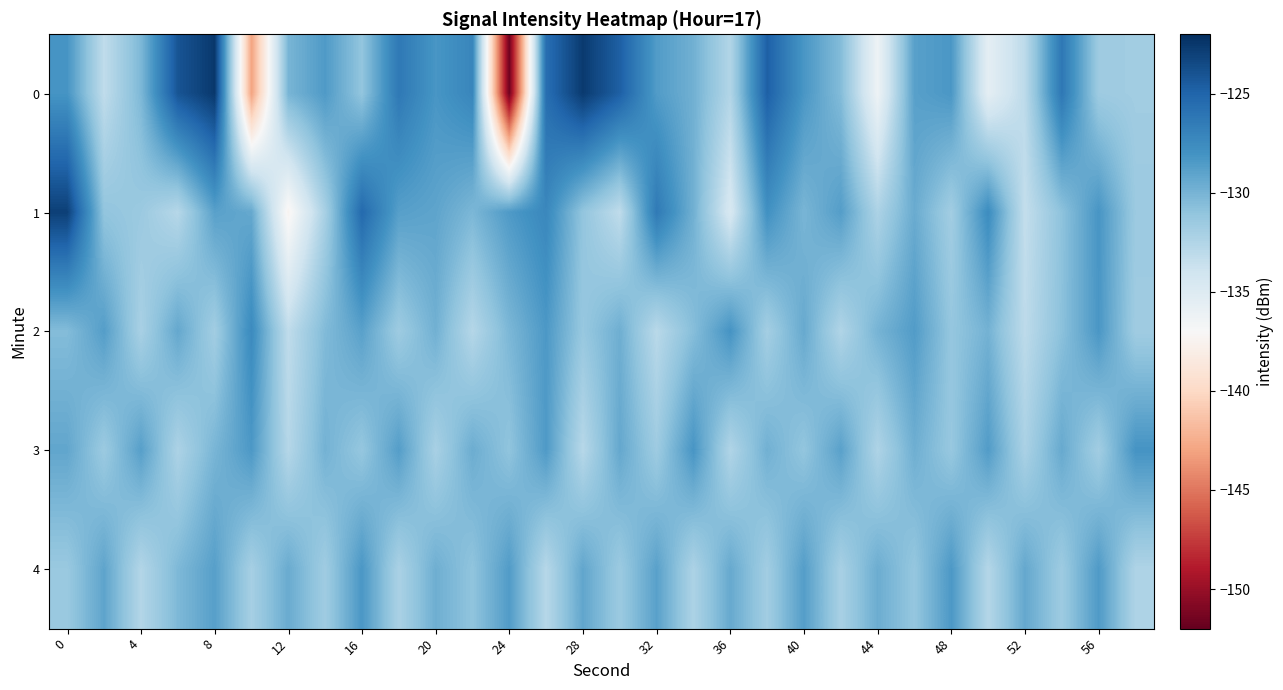

Count the number of categories in the chart.

30